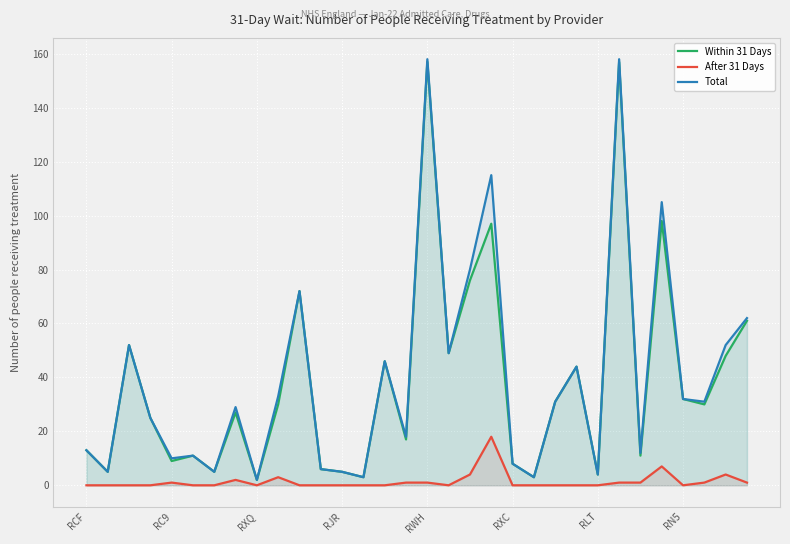

Which series has the largest range (max minus min)?

Total